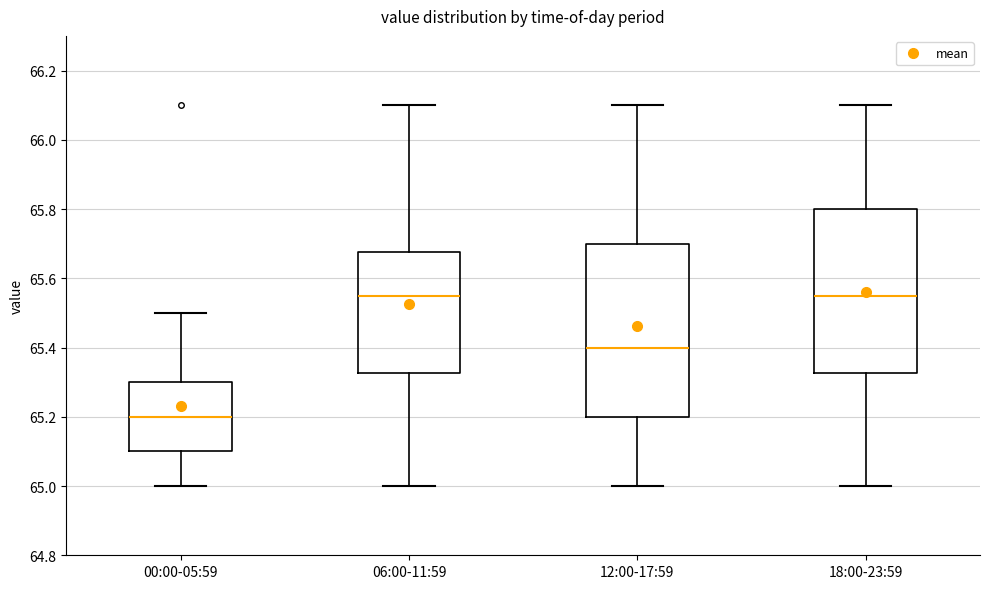

Reading left to right, read every box against the y-axis: the position of its median line, the range the box covers, and the ends of its whiskers. The values are not printed on the chart, so give them approximately, as read against the axis.

00:00-05:59: median 65.20, box 65.10 to 65.30, whiskers 65.00 to 65.50
06:00-11:59: median 65.56, box 65.32 to 65.68, whiskers 65.00 to 66.10
12:00-17:59: median 65.40, box 65.20 to 65.70, whiskers 65.00 to 66.10
18:00-23:59: median 65.56, box 65.32 to 65.80, whiskers 65.00 to 66.10